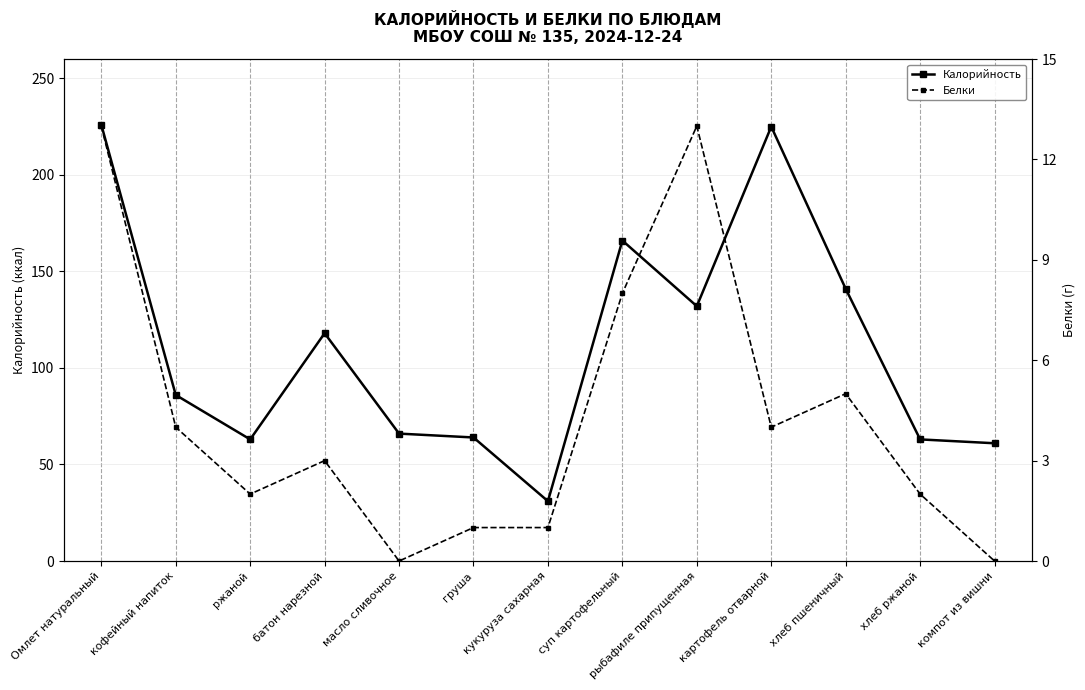

What is the total value across all series at картофель отварной?

229